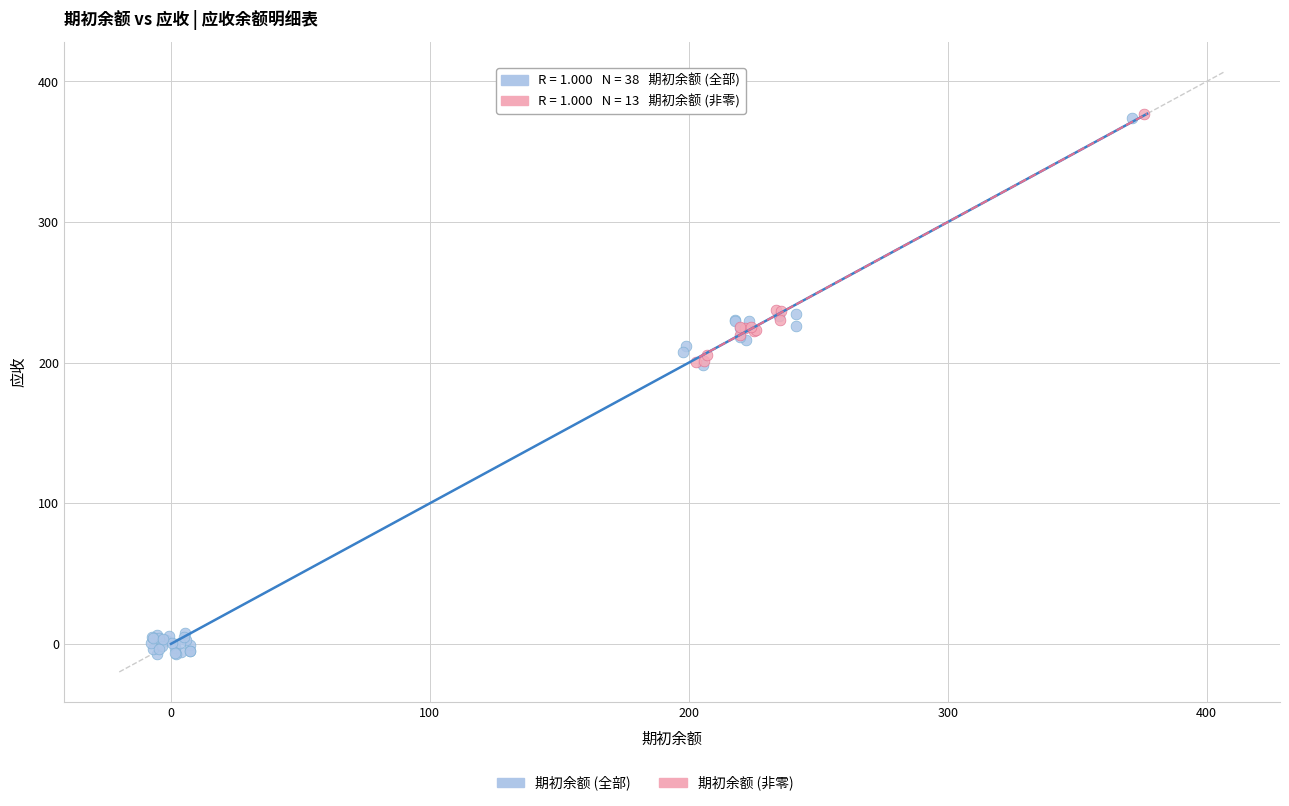

Which series has the largest Y range (max minus min)?

期初余额 (全部)